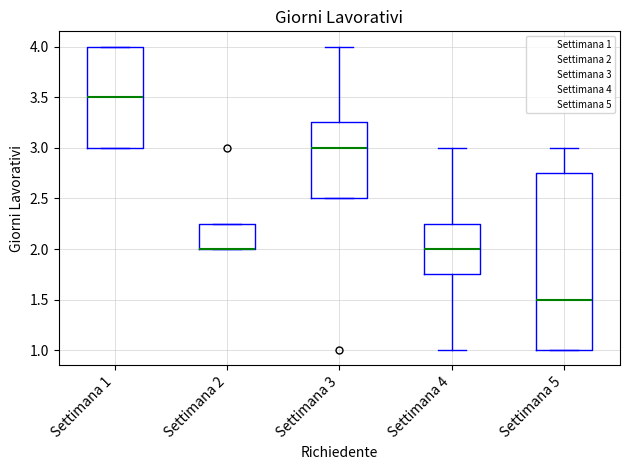

Reading left to right, transcribe this box plot: for each box, give where its median line is, the range the box spans, and where its two whiskers end, as read against the y-axis. The values are not printed on the chart, so give them approximately, as read against the axis.

Settimana 1: median 3.50, box 3.00 to 4.00, whiskers 3.00 to 4.00
Settimana 2: median 2.00 (drawn on the box's lower edge), box 2.00 to 2.25, whiskers 2.00 to 2.25
Settimana 3: median 3.00, box 2.50 to 3.25, whiskers 2.50 to 4.00
Settimana 4: median 2.00, box 1.75 to 2.25, whiskers 1.00 to 3.00
Settimana 5: median 1.50, box 1.00 to 2.75, whiskers 1.00 to 3.00